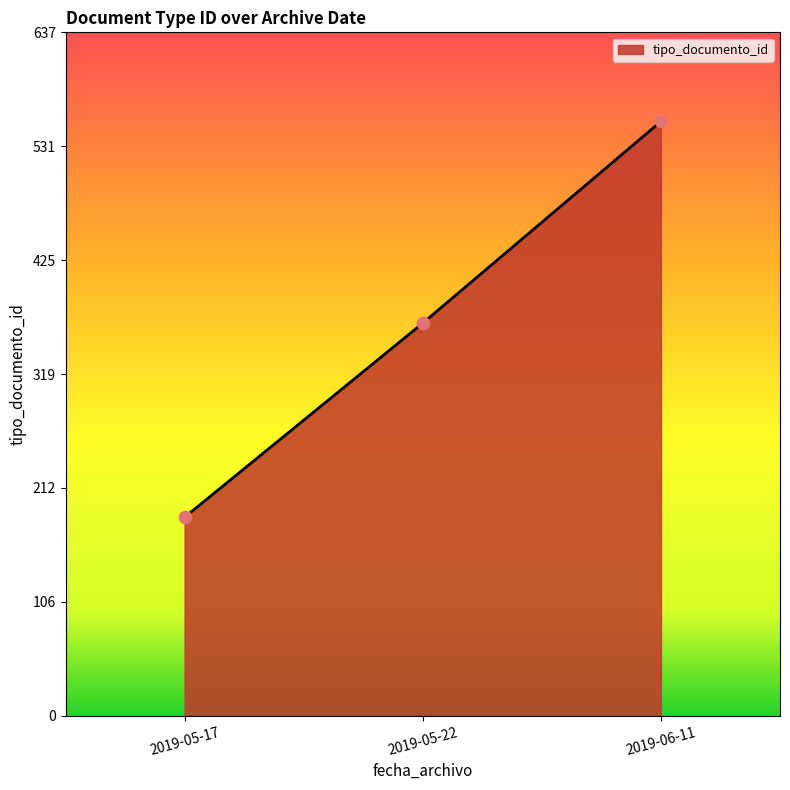

Approximately how many times larger is the value at 2019-06-11 compared to 2019-05-22?

1.5